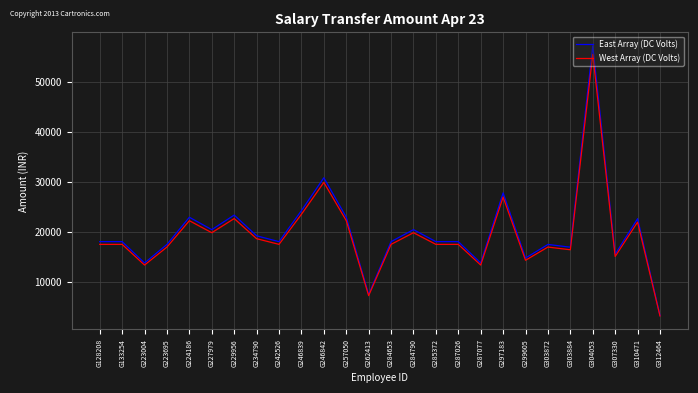

Where is East Array (DC Volts) nearest to the value 30339?

G246842